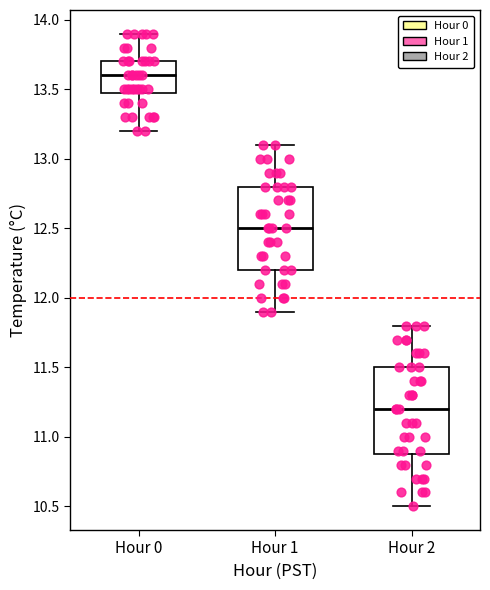

Reading left to right, transcribe this box plot: for each box, give where its median line is, the range the box spans, and where its two whiskers end, as read against the y-axis. The values are not printed on the chart, so give them approximately, as read against the axis.

Hour 0: median 13.6, box 13.5 to 13.7, whiskers 13.2 to 13.9
Hour 1: median 12.5, box 12.2 to 12.8, whiskers 11.9 to 13.1
Hour 2: median 11.2, box 10.9 to 11.5, whiskers 10.5 to 11.8